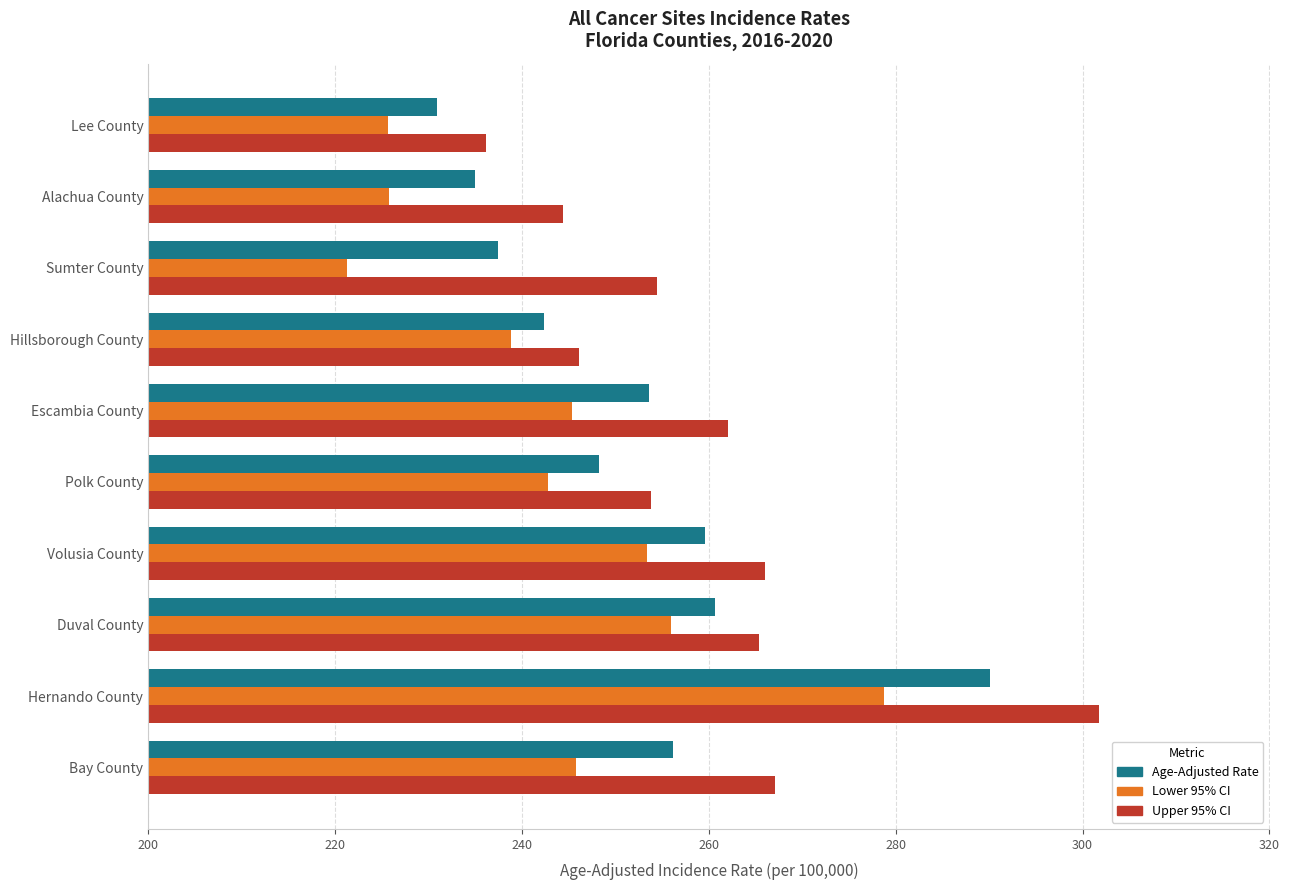

Where is Upper 95% CI nearest to the value 269?

Bay County